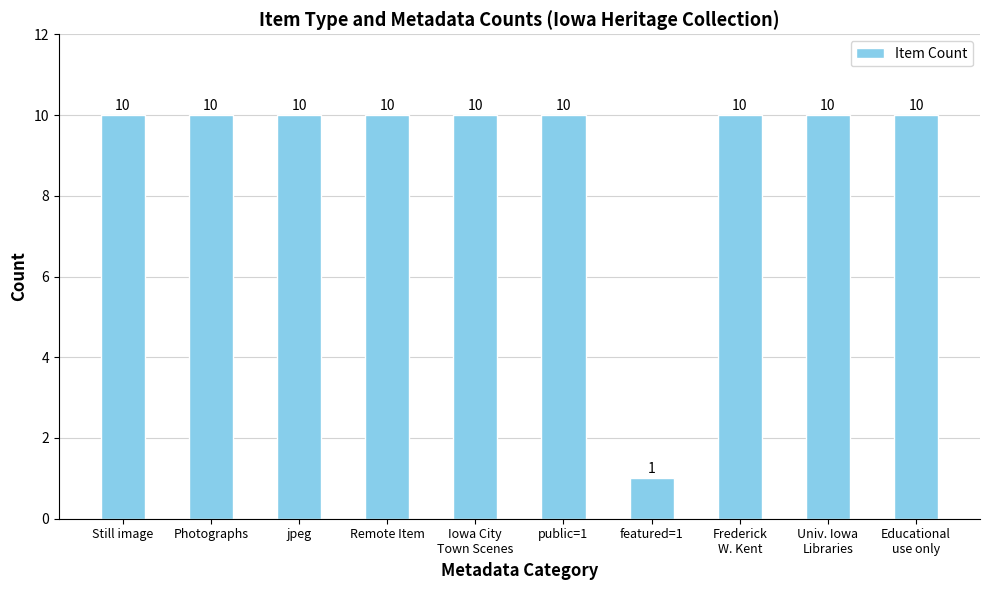

Where is the data nearest to the value 5?

featured=1